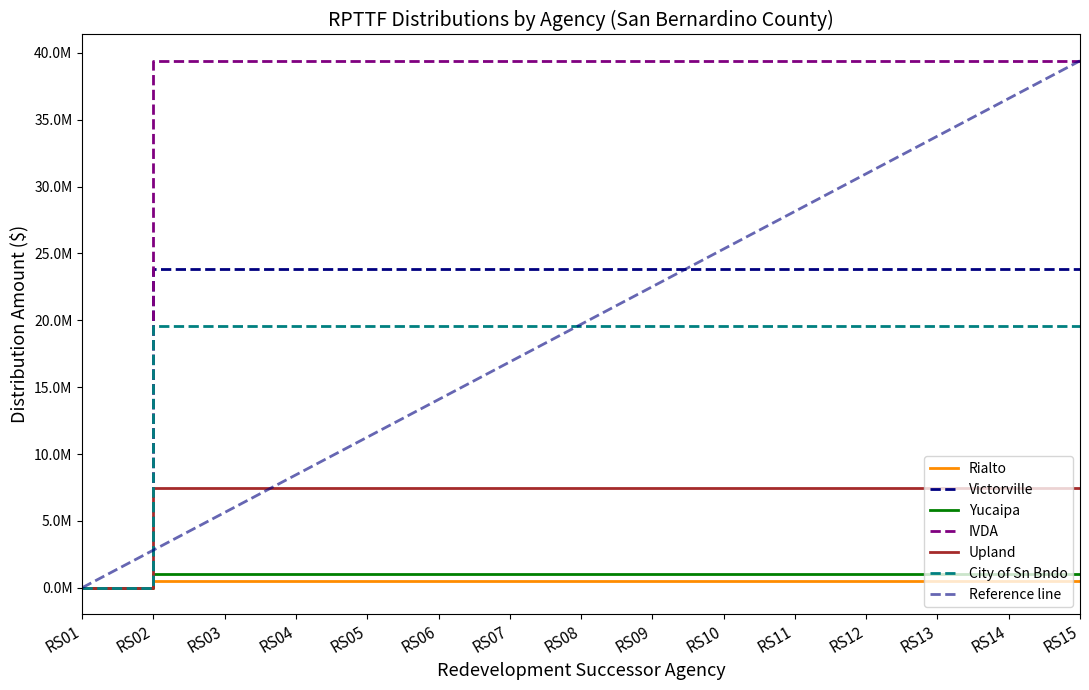

What is the value of the City of Sn Bndo point at the 4th from the left?

19555627.0